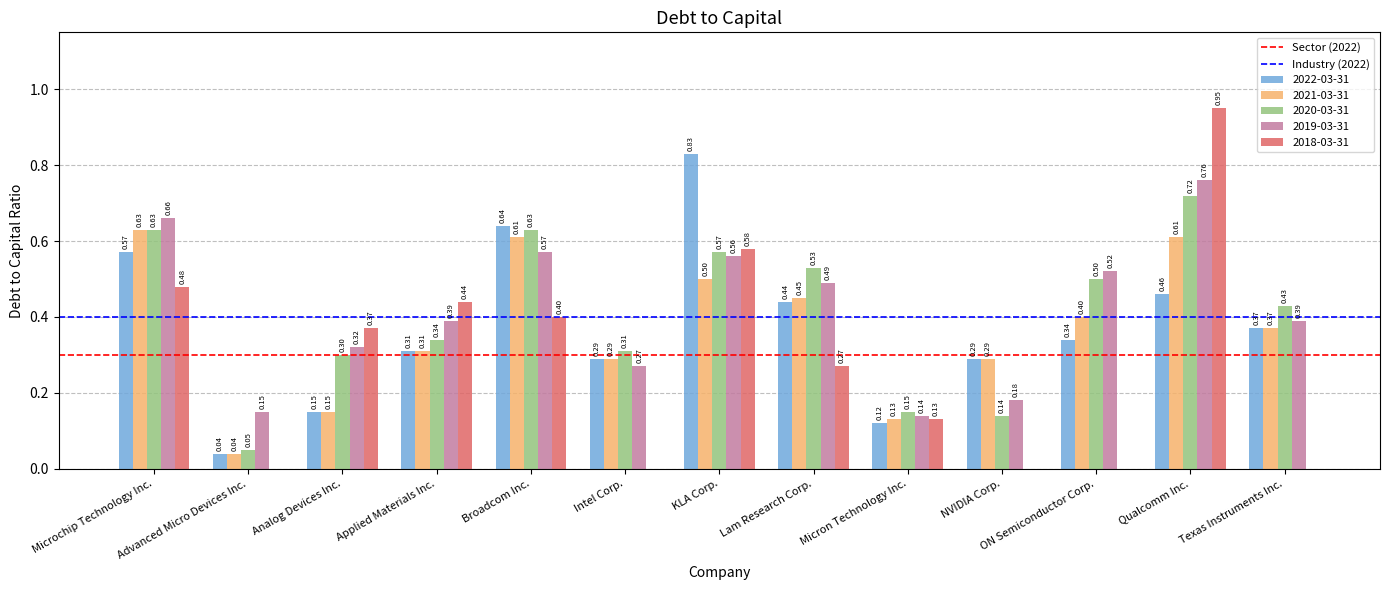

Which series has the largest range (max minus min)?

2018-03-31